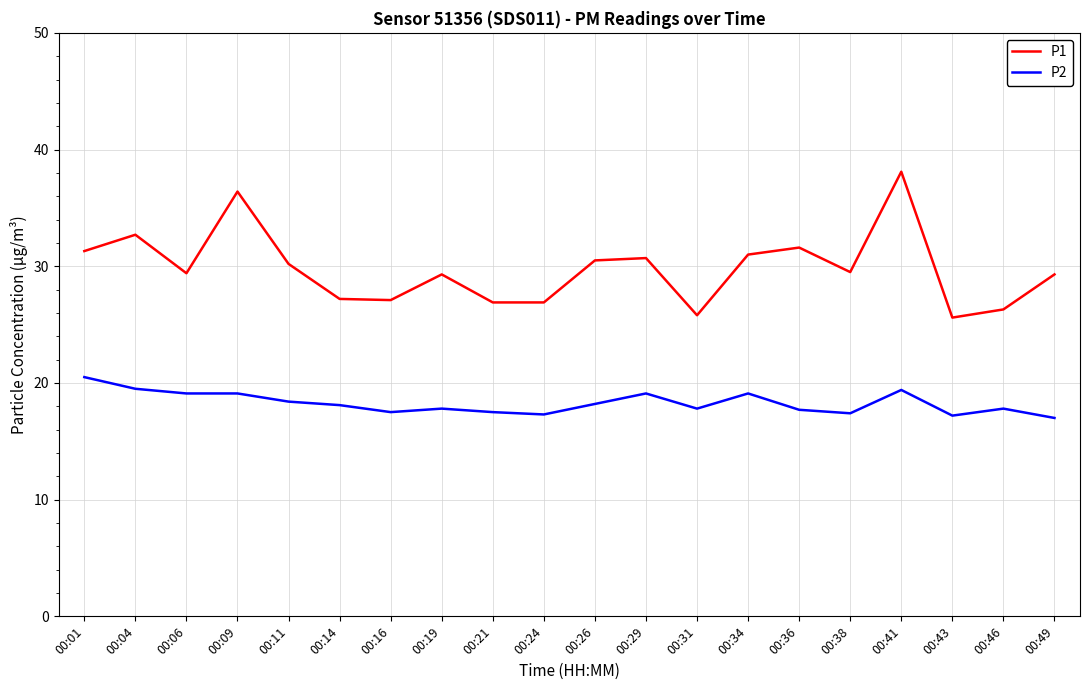

What is the greatest value displayed?

38.1